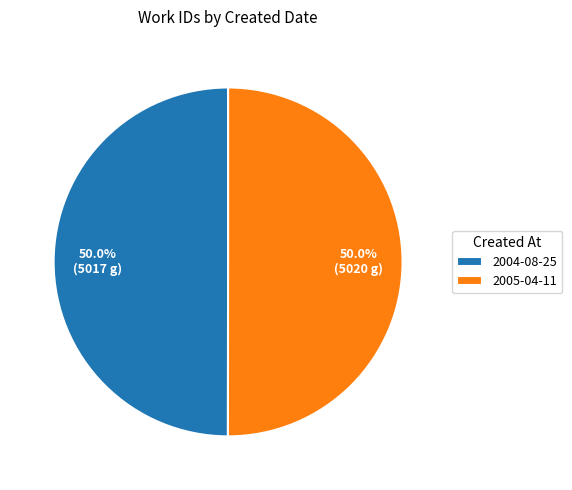

Do 2005-04-11 and 2004-08-25 together represent more than half of the pie?

Yes